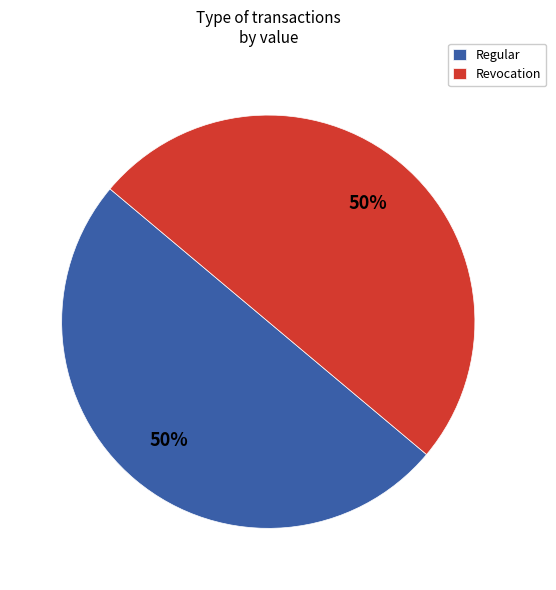

The Revocation slice represents 50% of the pie. True or false?

True